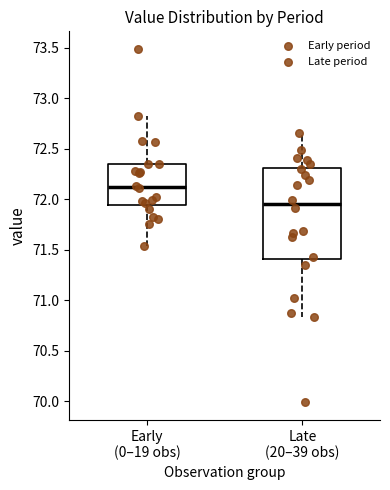

Where is the lower edge of the box for Late (20–39 obs) on the y-axis? The values are not printed on the chart, so give them approximately, as read against the axis.

71.40